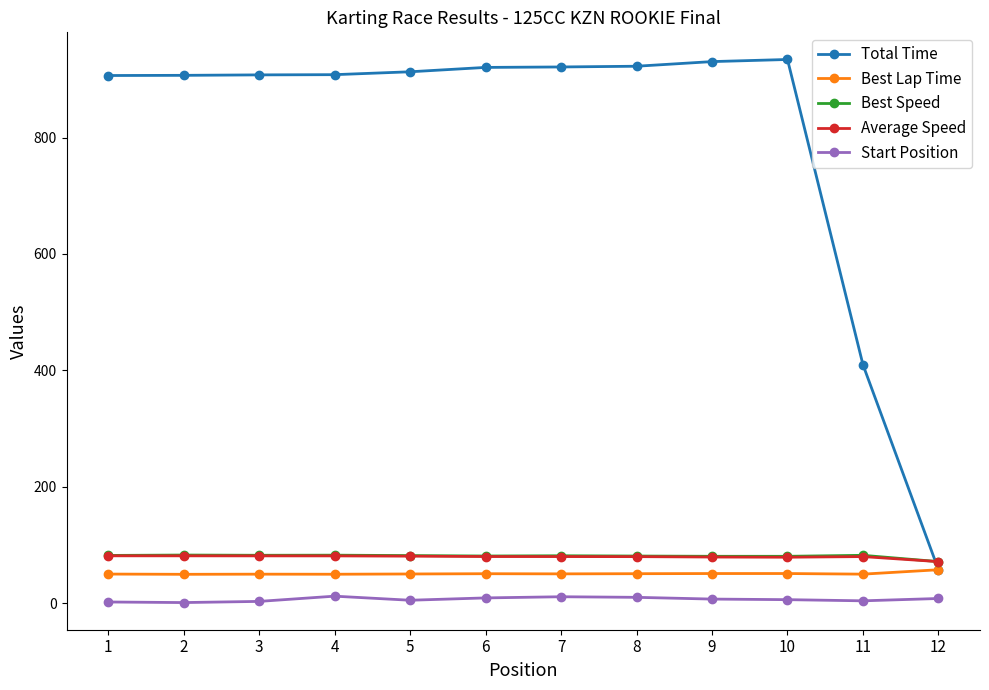

What is the lowest value of the Best Lap Time series?

49.6